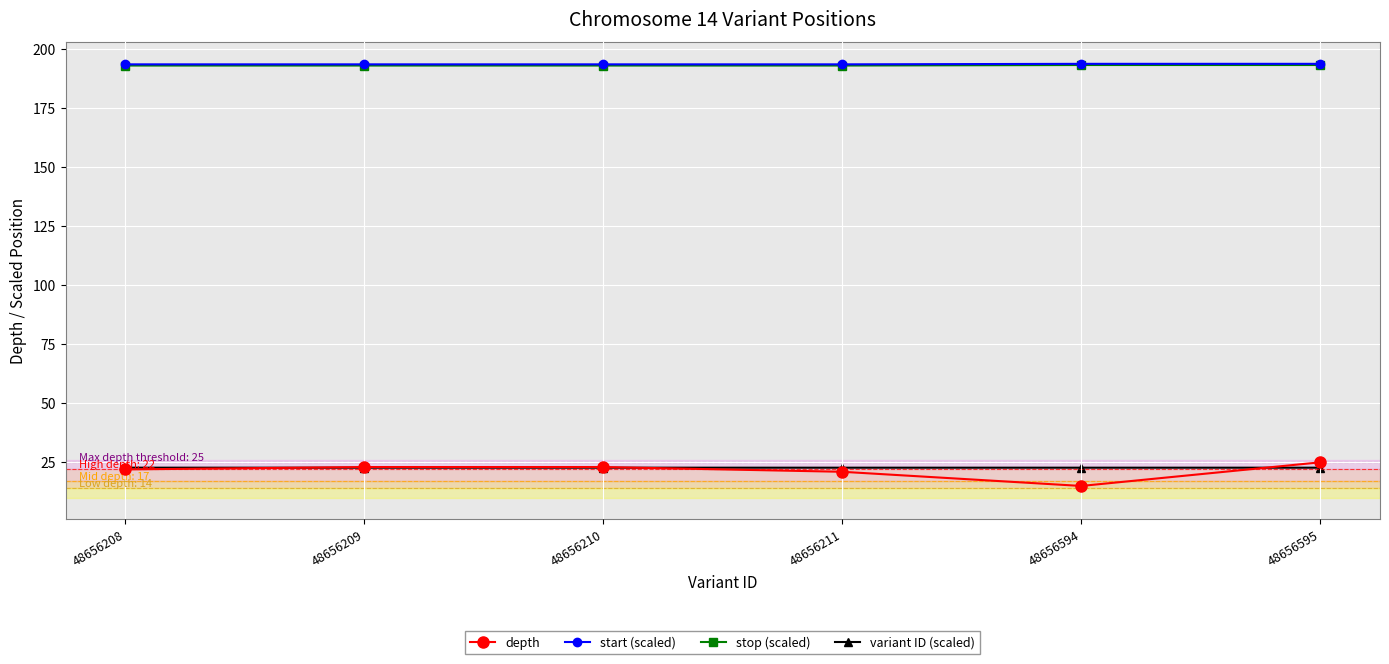

What is the value of the stop (scaled) point at the 3rd from the left?

192.9